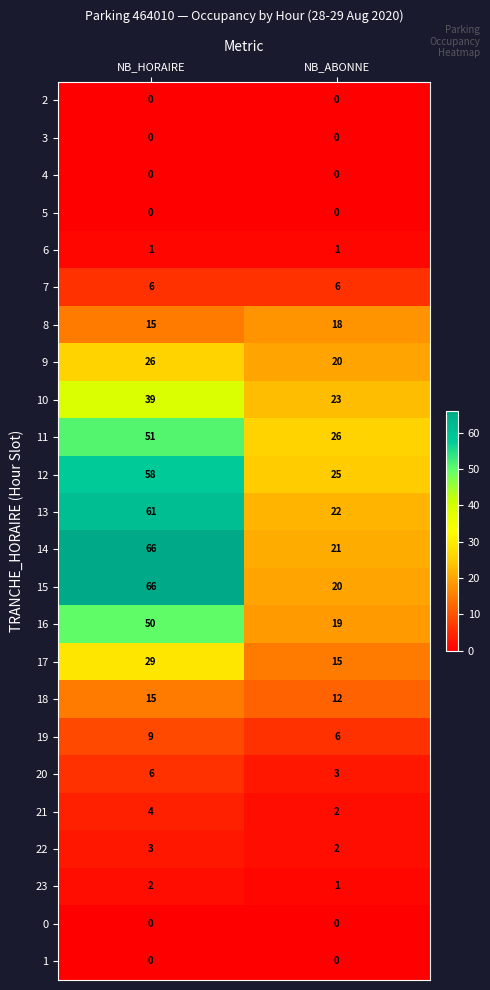

Which category has the highest value in the 11 series?

NB_HORAIRE